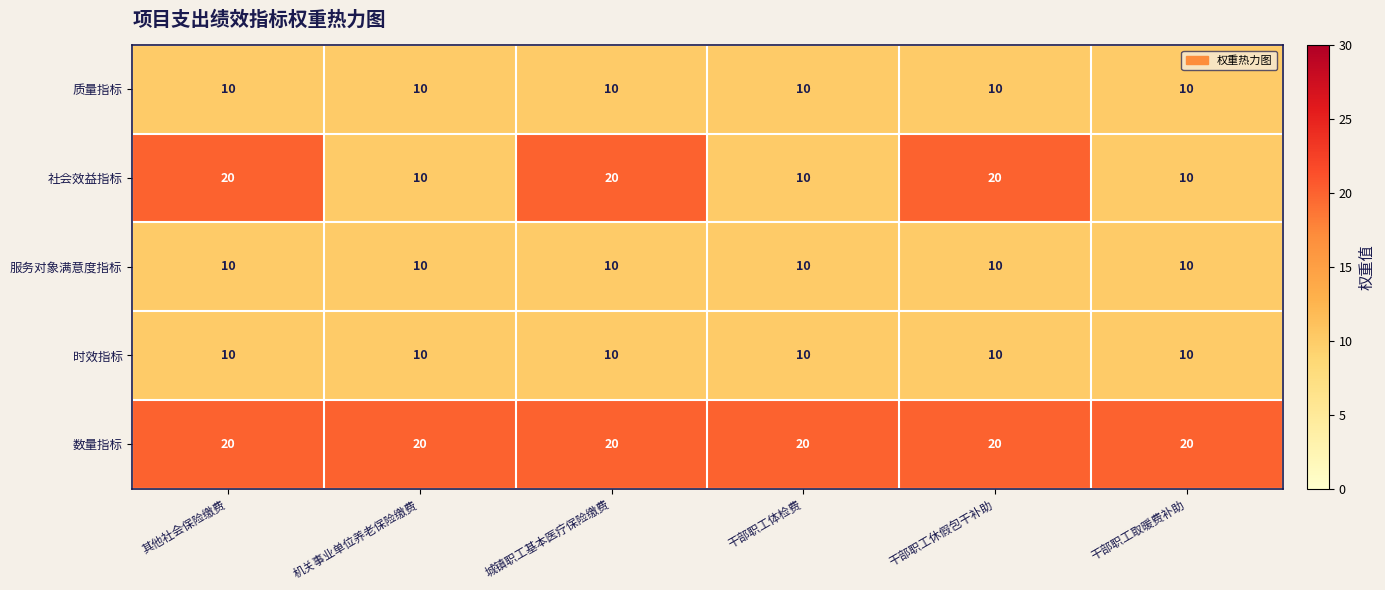

What is the highest value of the 社会效益指标 series?

20